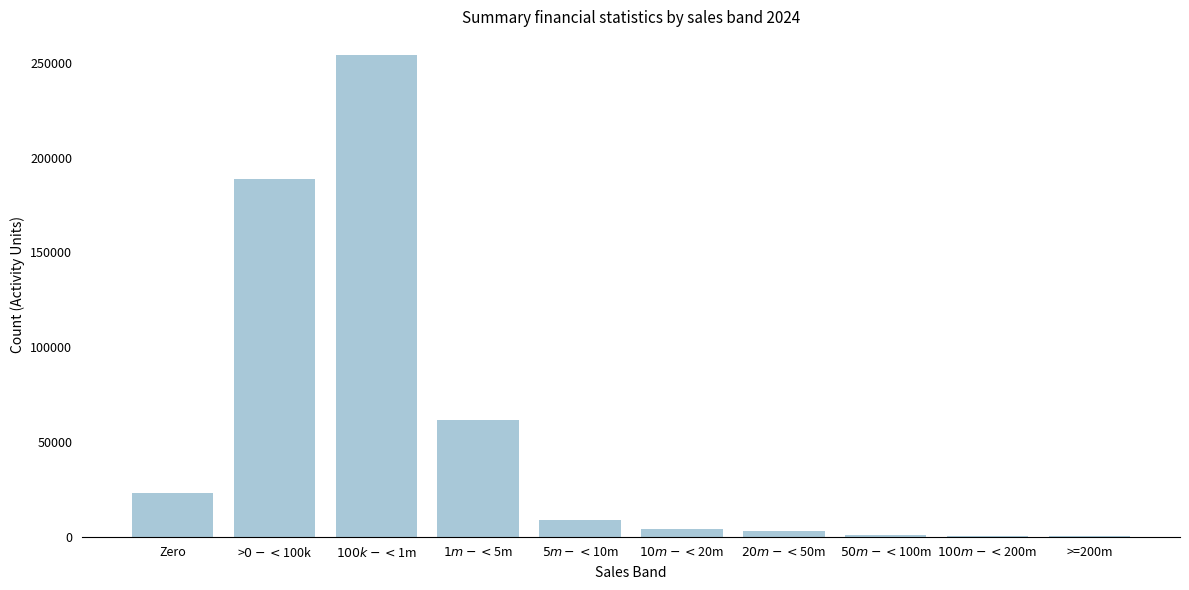

What is the maximum value shown in the chart?

253950